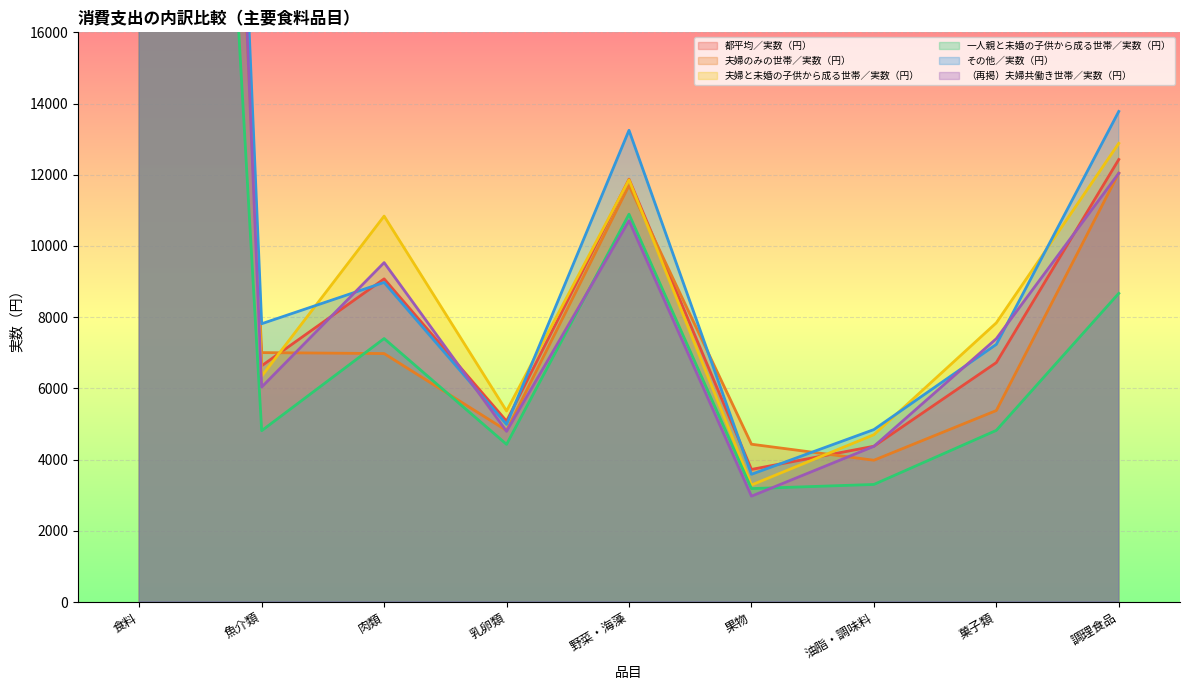

Where does the 都平均／実数（円） series first go above 6725?

食料